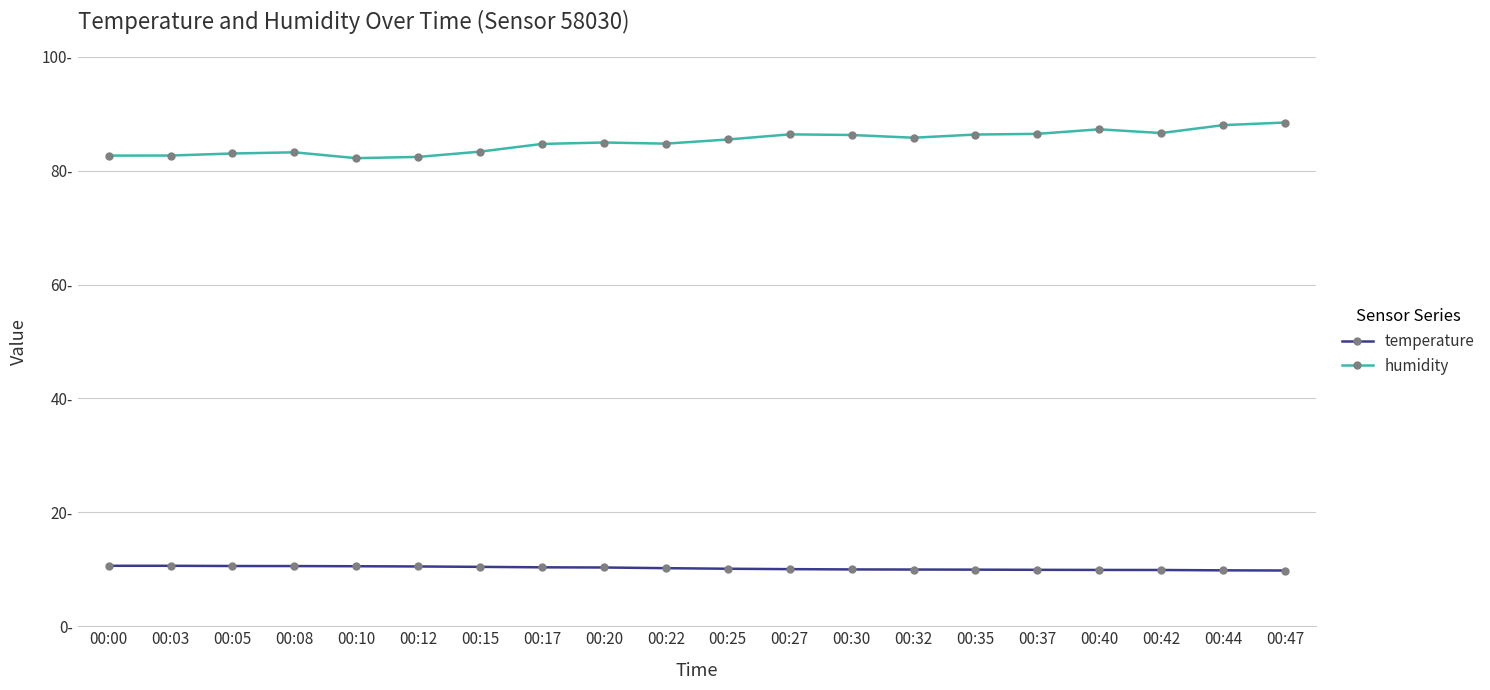

True or false: humidity and temperature intersect in this chart.

False